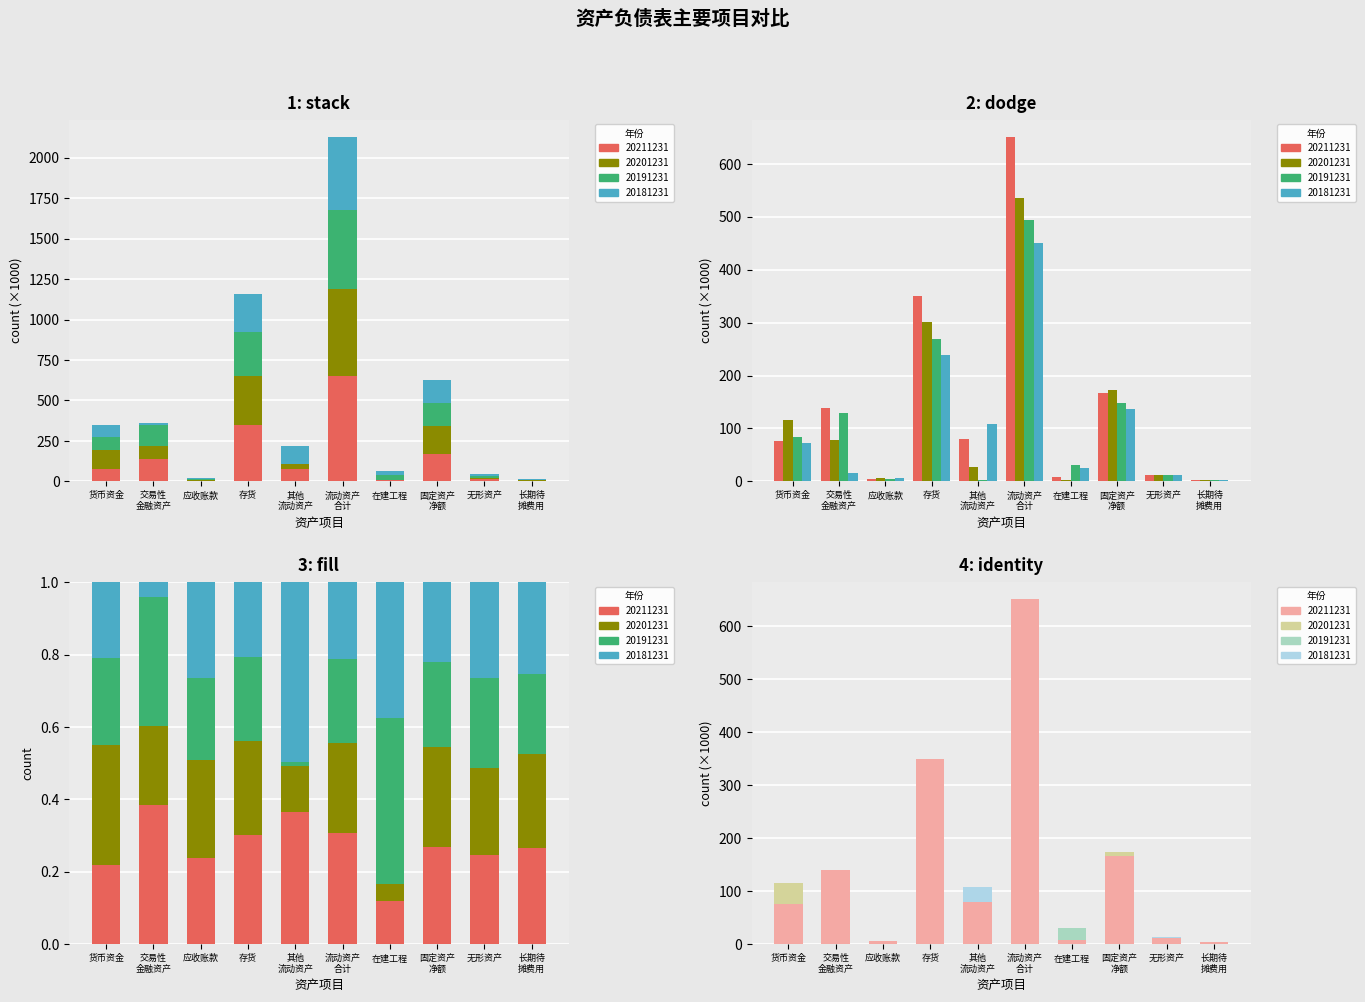

Is it true that 20211231 equals 278.5 at 固定资产 净额?

False